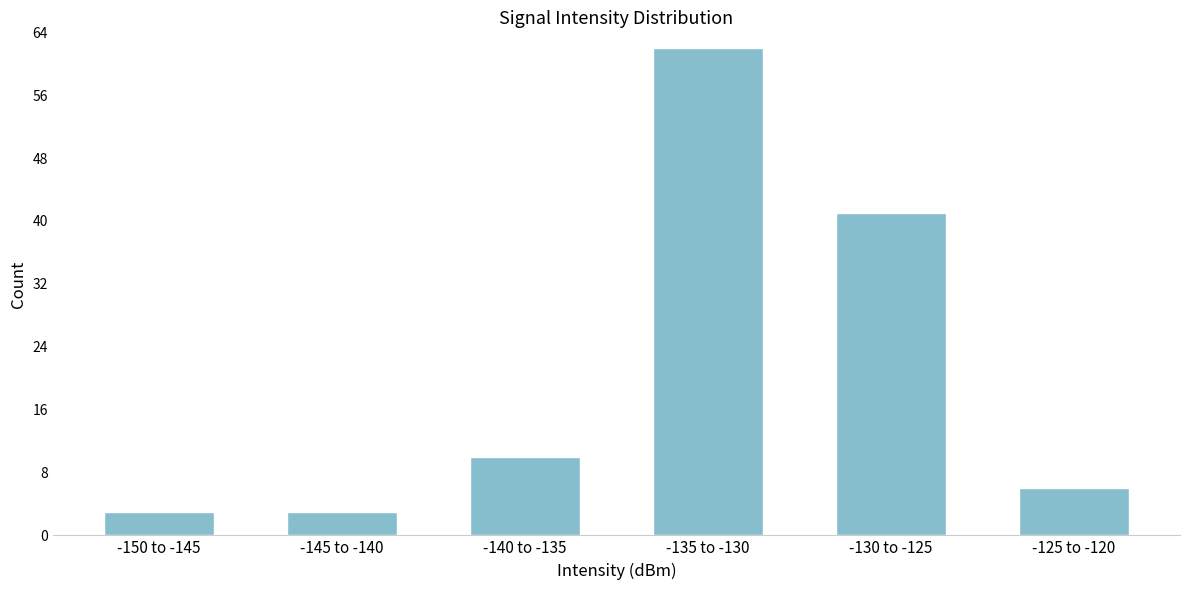

Reading left to right, list all the values displayed in this chart.

3	3	10	62	41	6